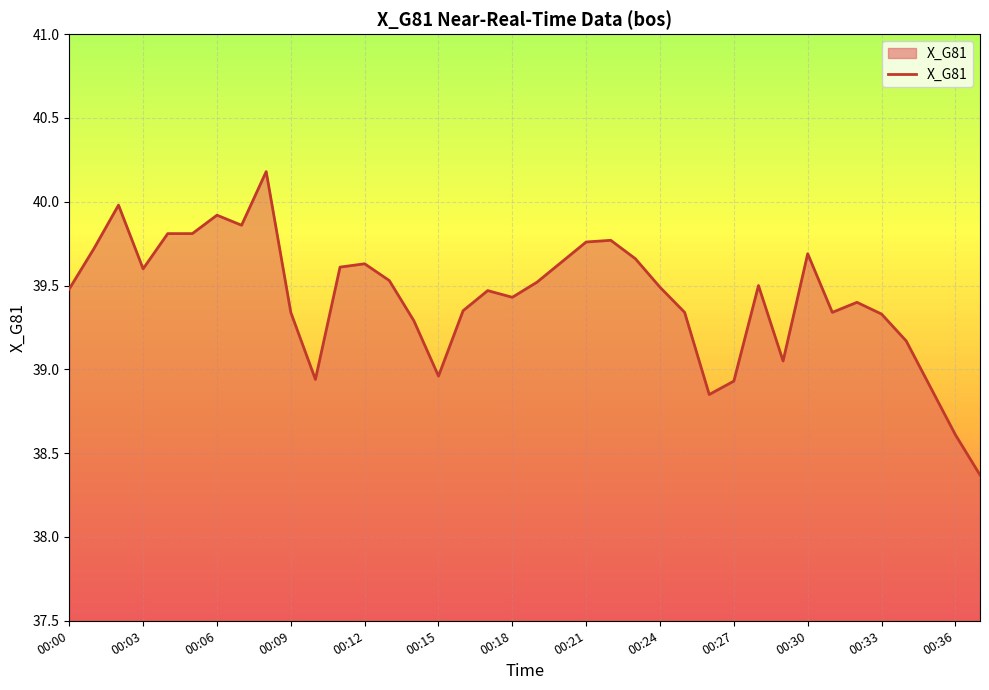

How many lines are shown in the chart?

1